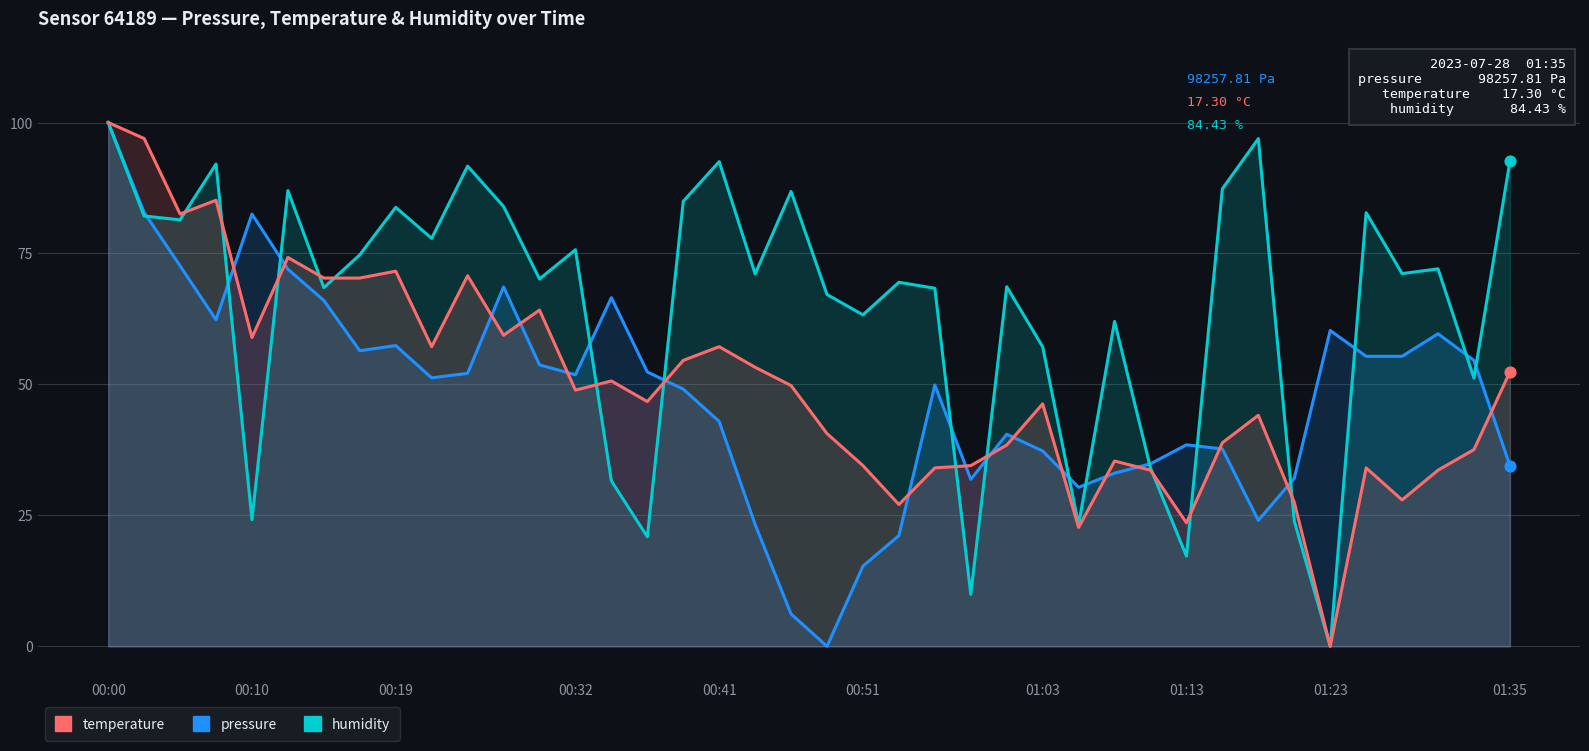

Which series contains the highest Y value?

pressure